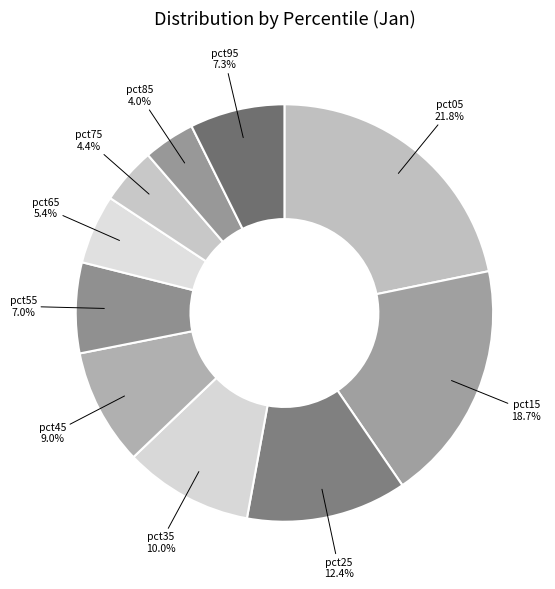

Count the number of slices in the pie.

10